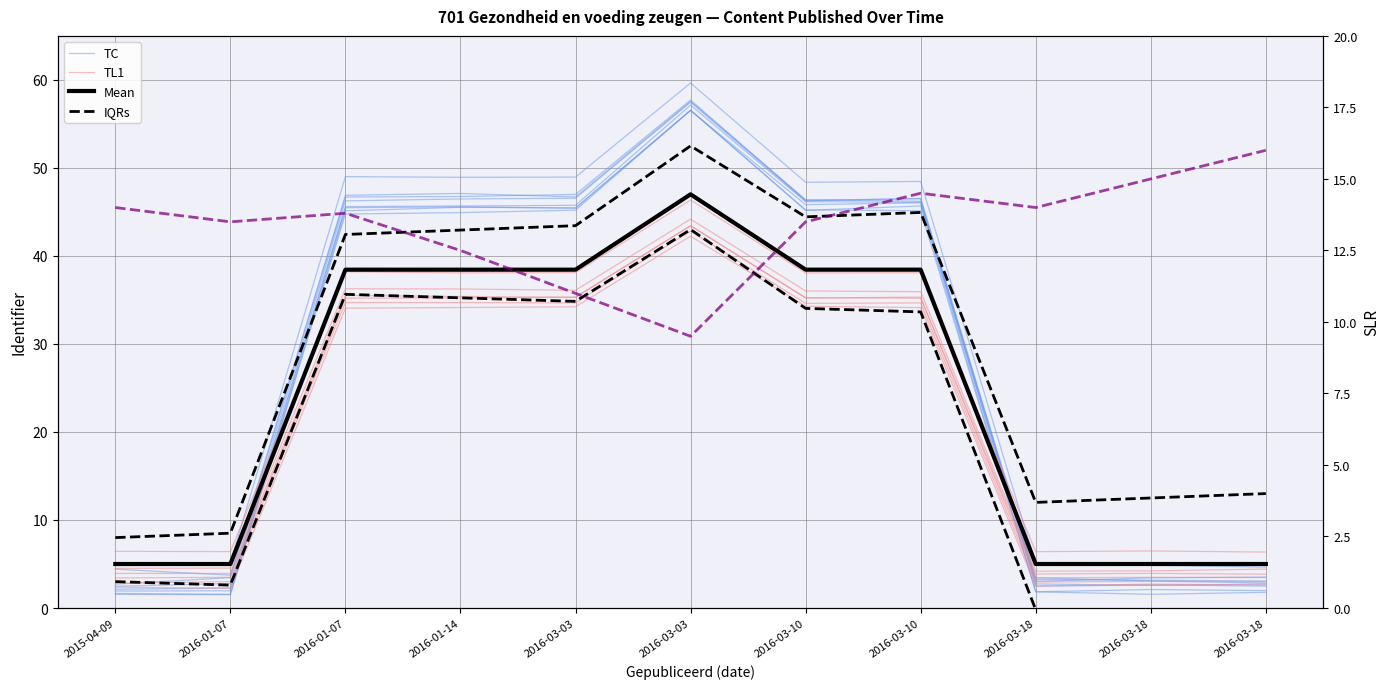

In SLR, how many points are lower than both neighbors (excluding endpoints)?

3